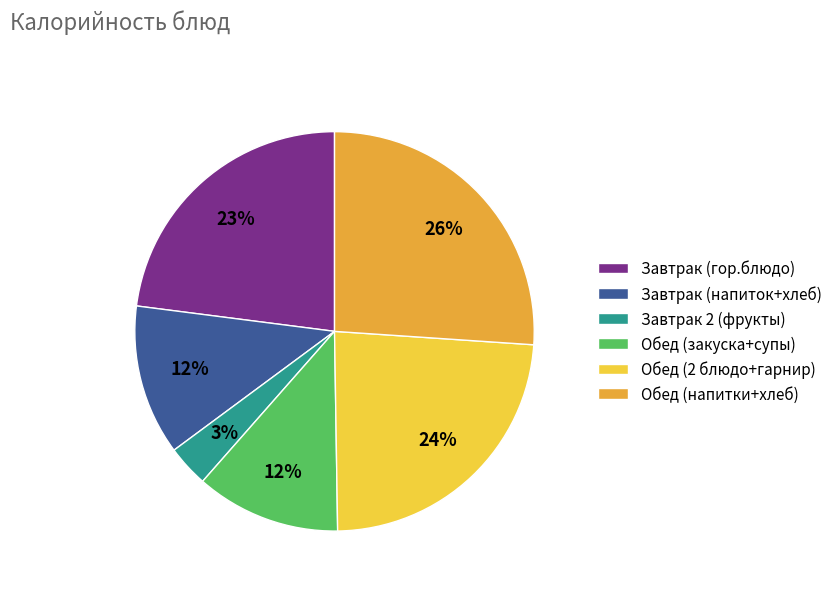

The Завтрак 2 (фрукты) slice represents 3% of the pie. True or false?

True